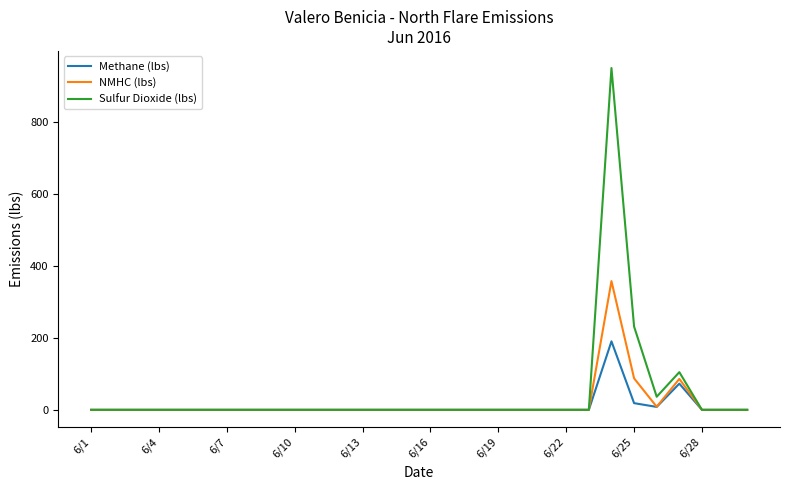

List the series in order of their peak value, lowest first.

Methane (lbs), NMHC (lbs), Sulfur Dioxide (lbs)